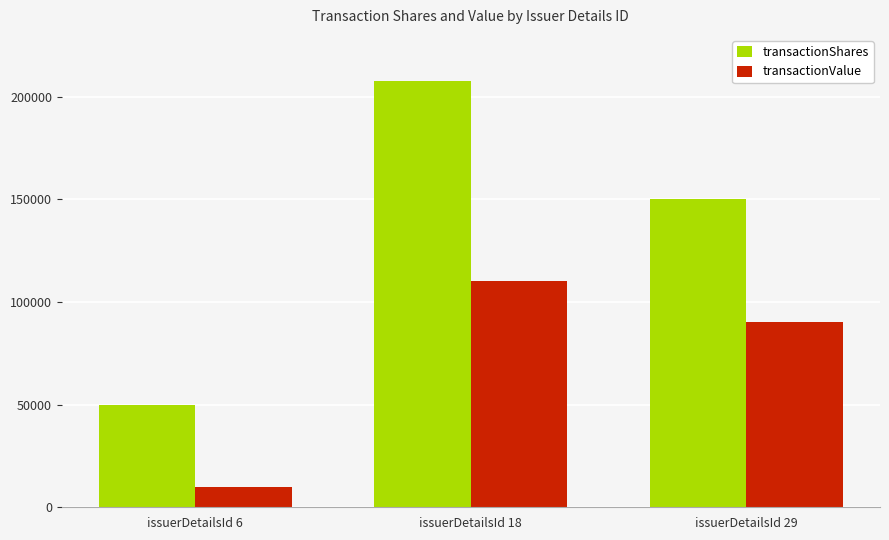

How many data points in transactionShares are less than 150000?

1